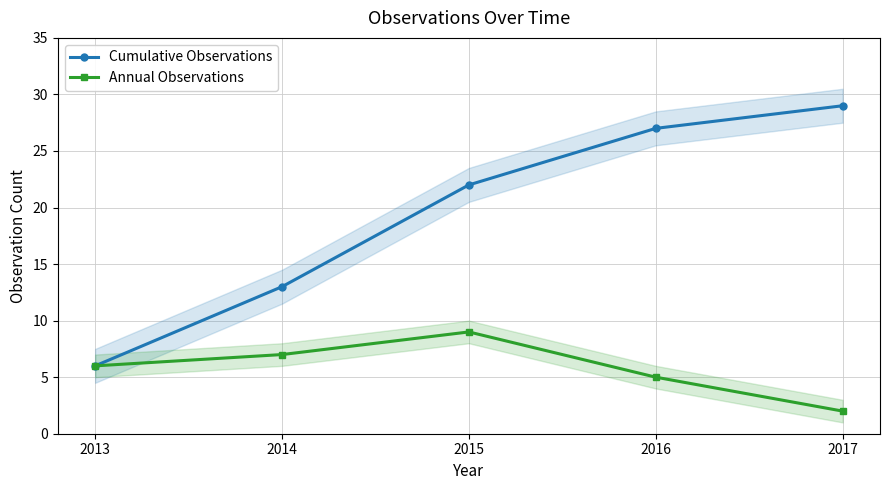

Where is Cumulative Observations nearest to the value 17?

2014